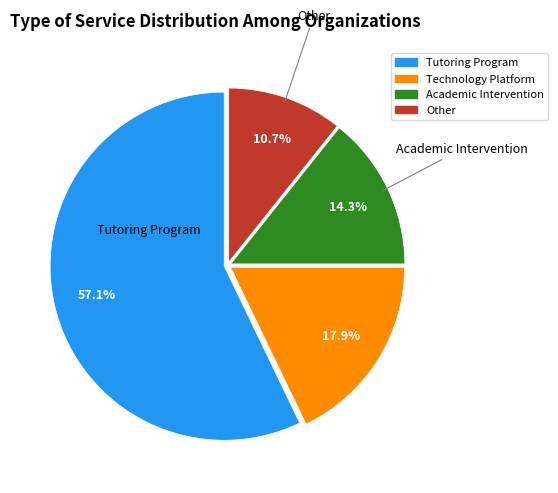

To the nearest percent, what percentage of the pie is Other?

11%